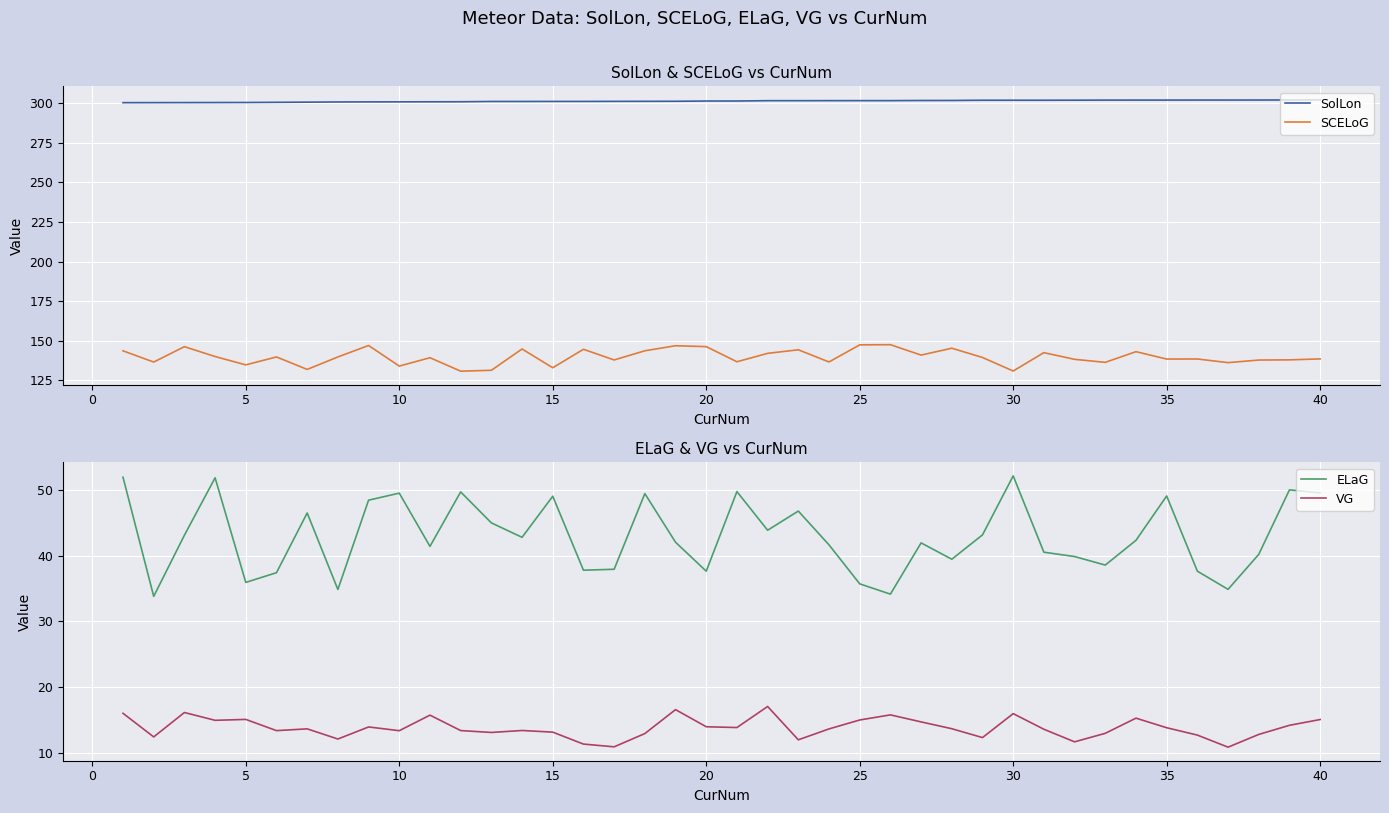

The value of SolLon at 20 is 195.7. True or false?

False